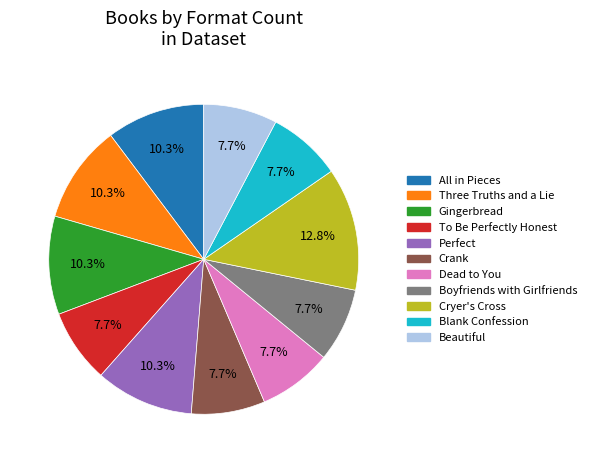

Which category has the biggest portion of the pie?

Cryer's Cross